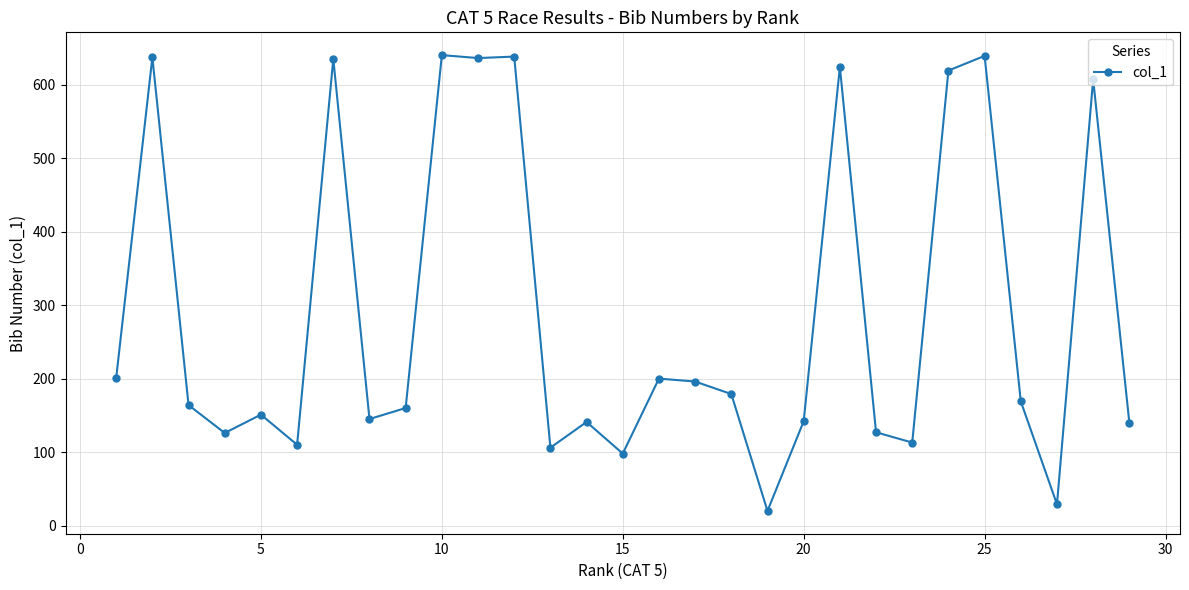

How many lines are shown in the chart?

1